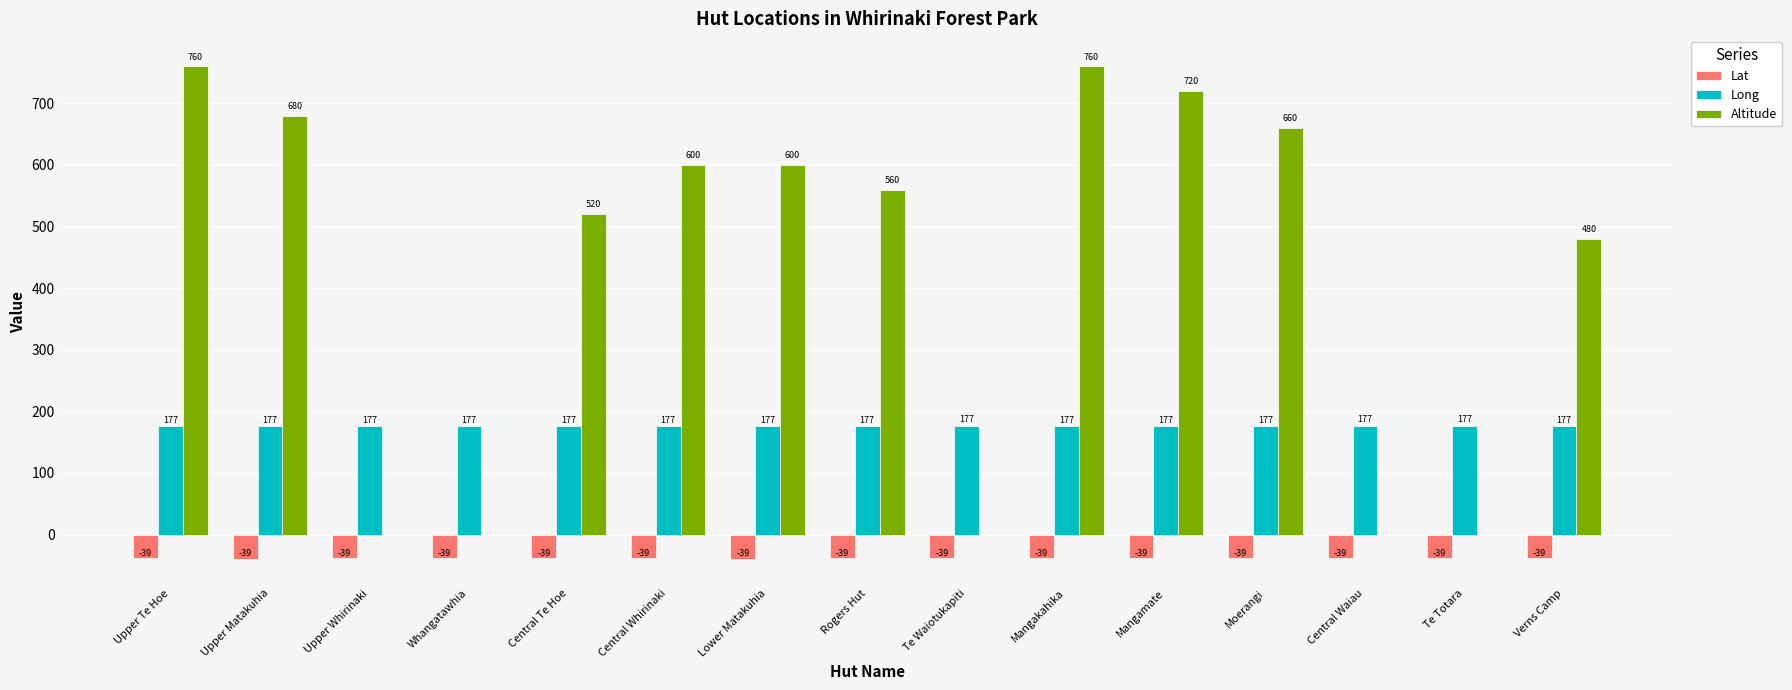

What is the highest value of the Long series?

176.9